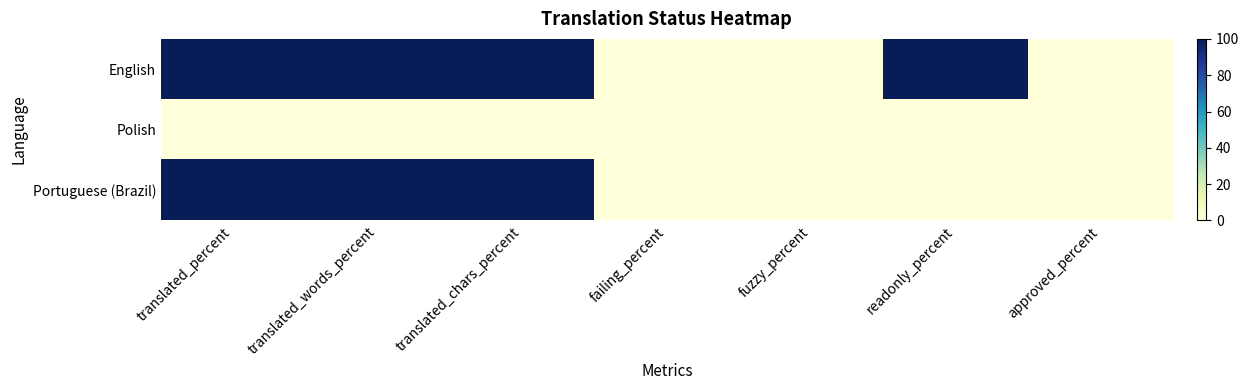

List the series in order of their overall mean, lowest first.

Polish, Portuguese (Brazil), English